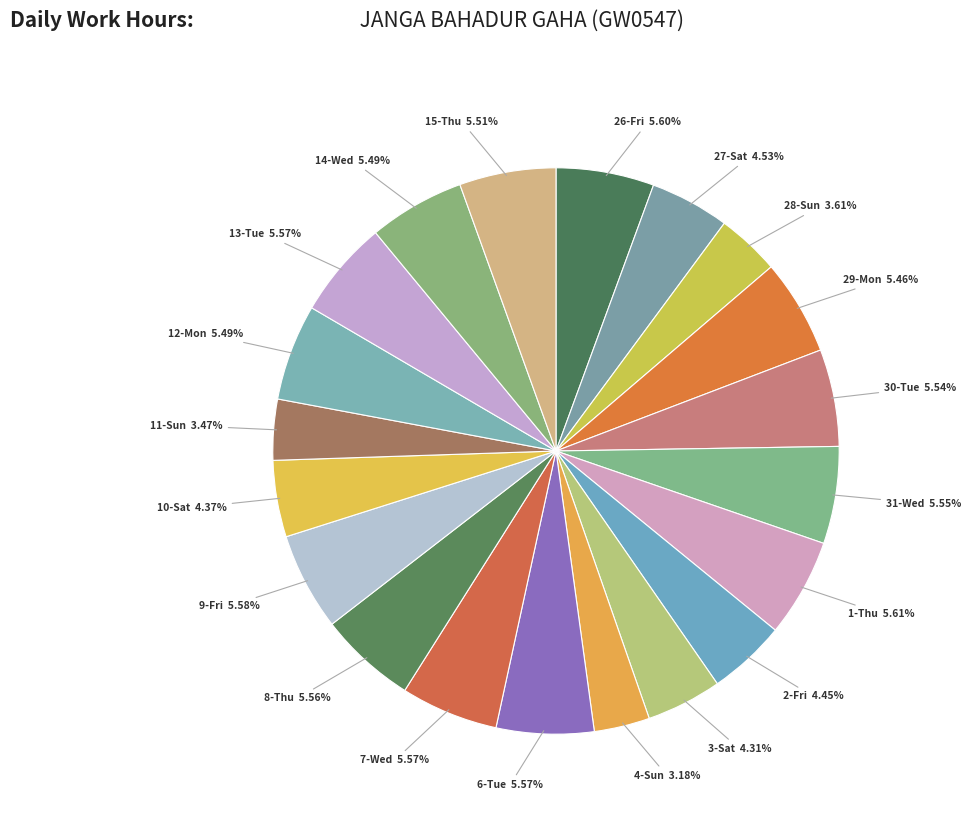

What is the ratio of the value at 4-Sun to the value at 13-Tue?

0.6